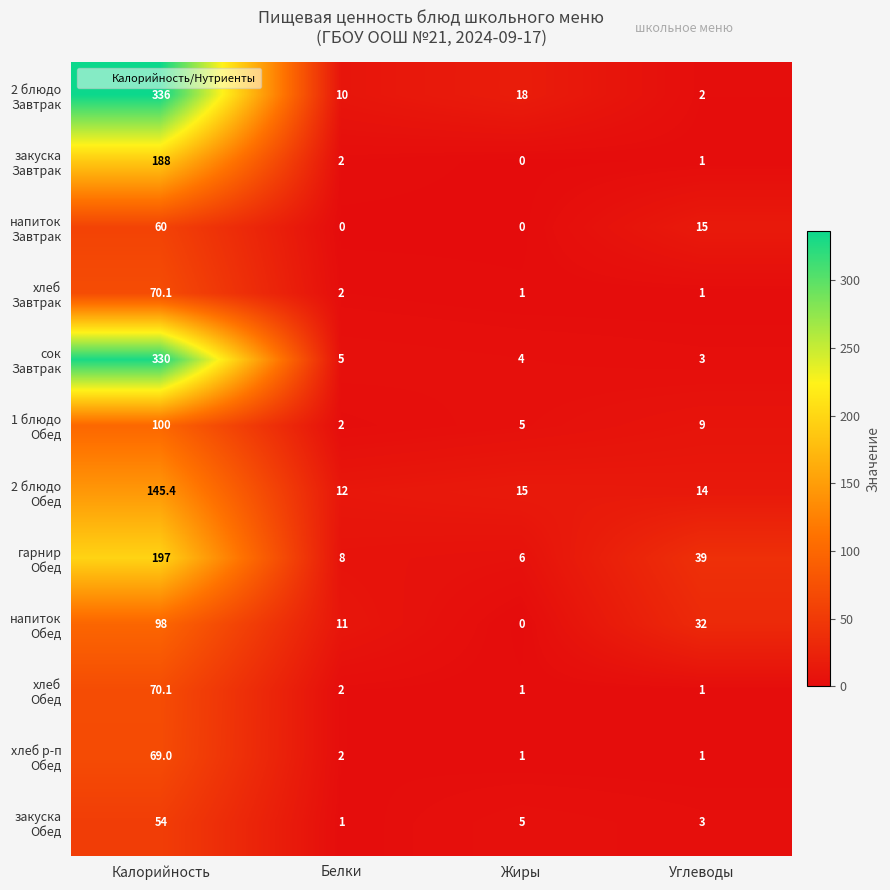

At which category does the chart reach its peak across all series?

Калорийность